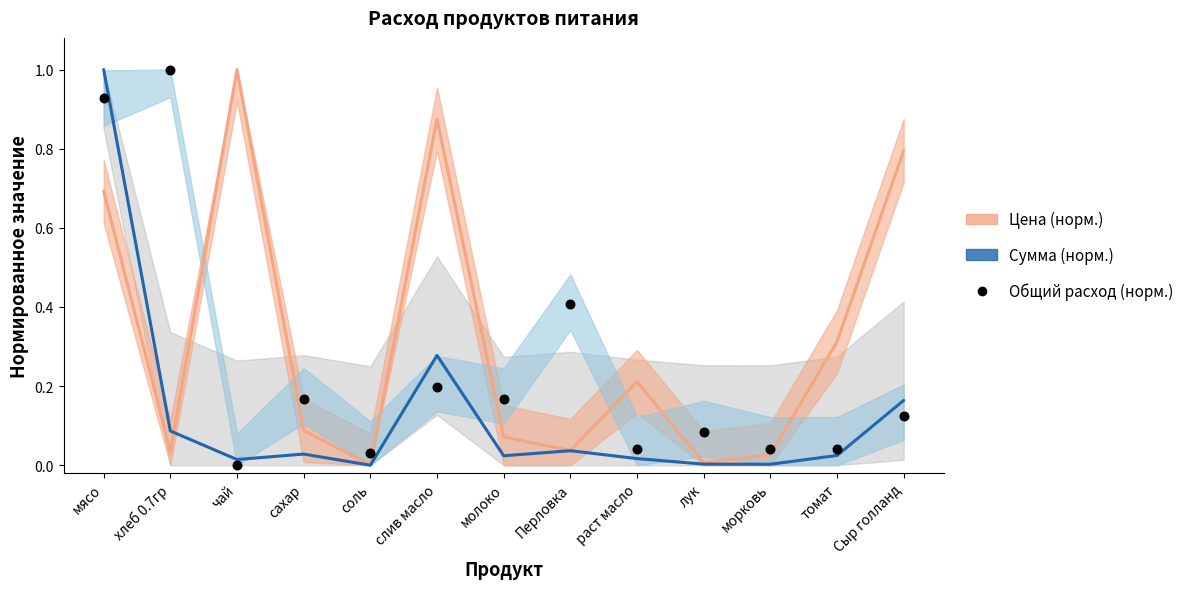

Which series contains the lowest Y value?

Цена (норм.)